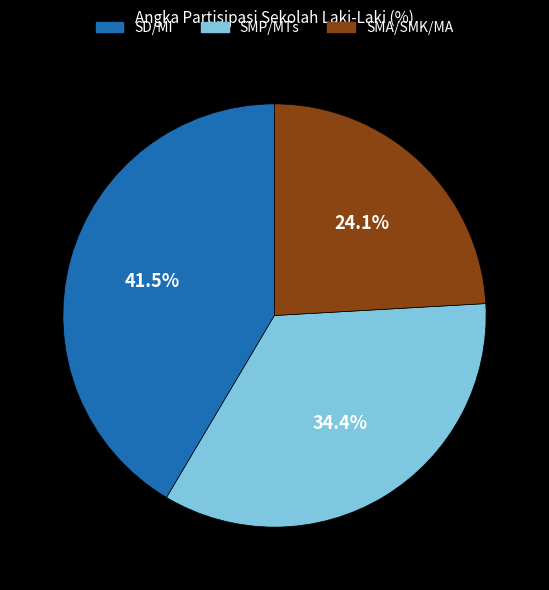

Does SD/MI represent more than half of the total?

No